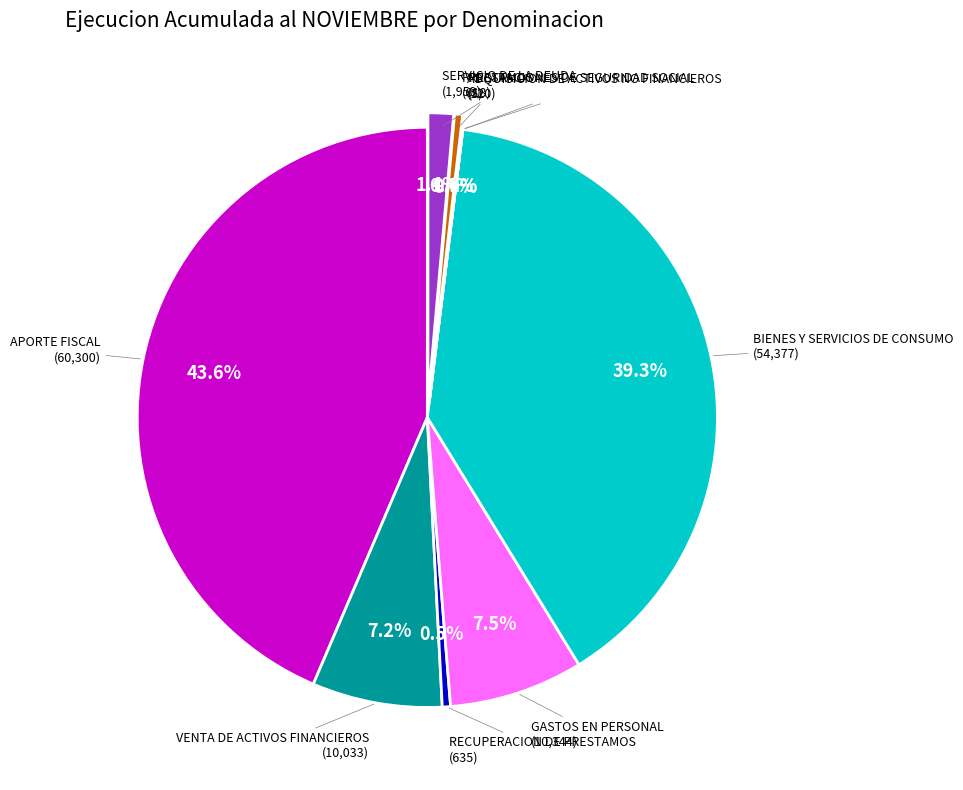

Is there a majority slice in this chart?

No